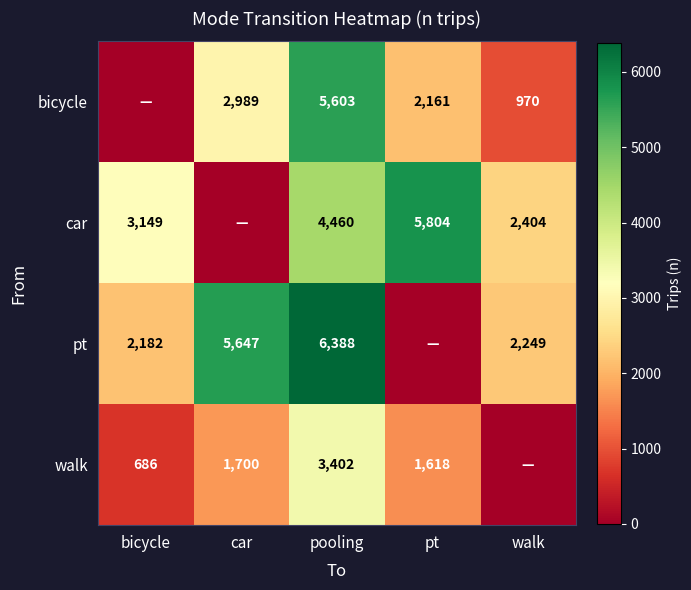

The value of pt at bicycle is 2182. True or false?

True